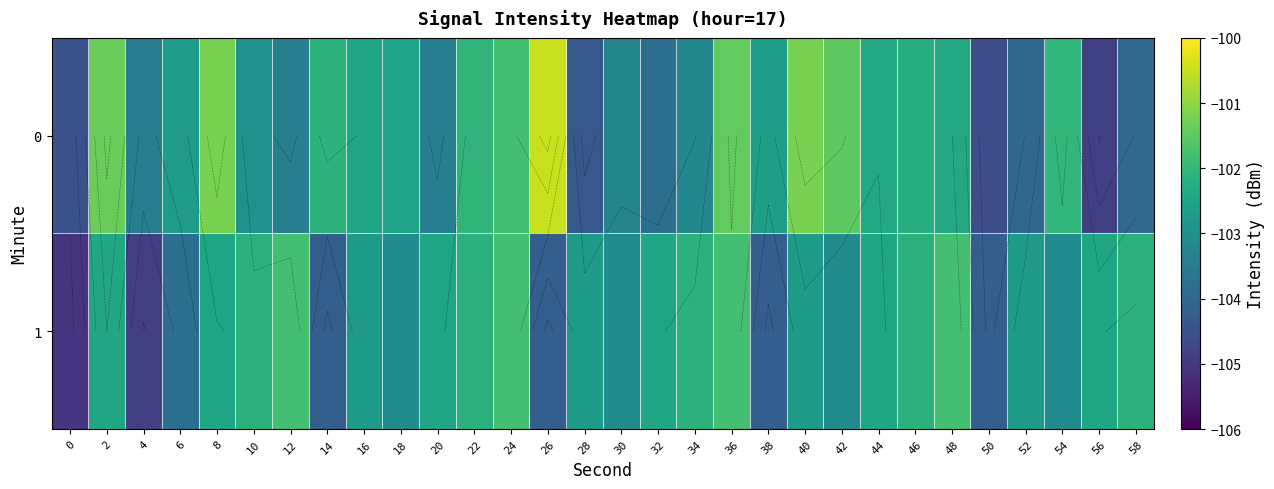

True or false: 1 has a value of -159.5 at 14.

False